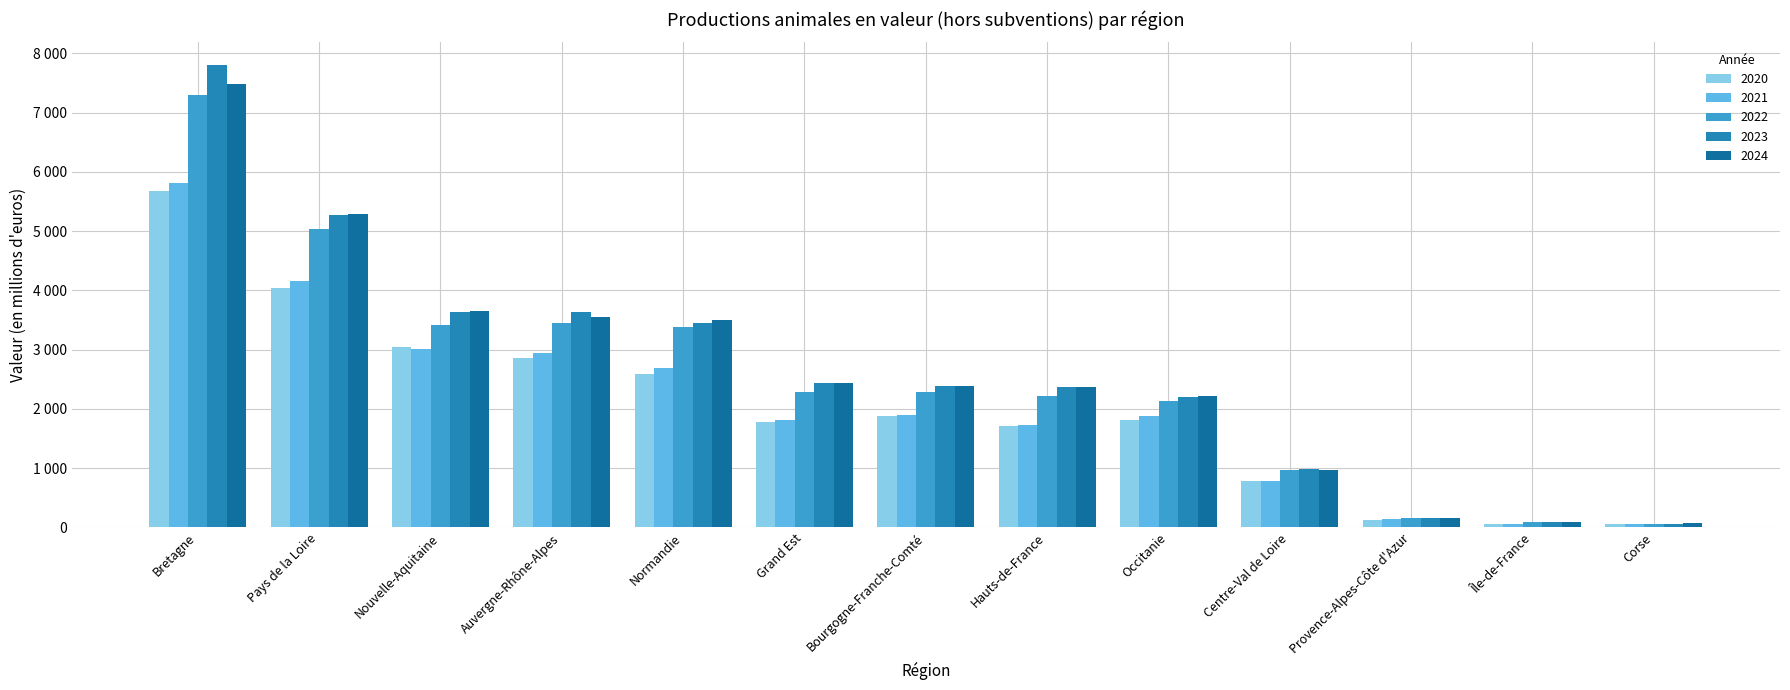

How many groups of bars are there?

13